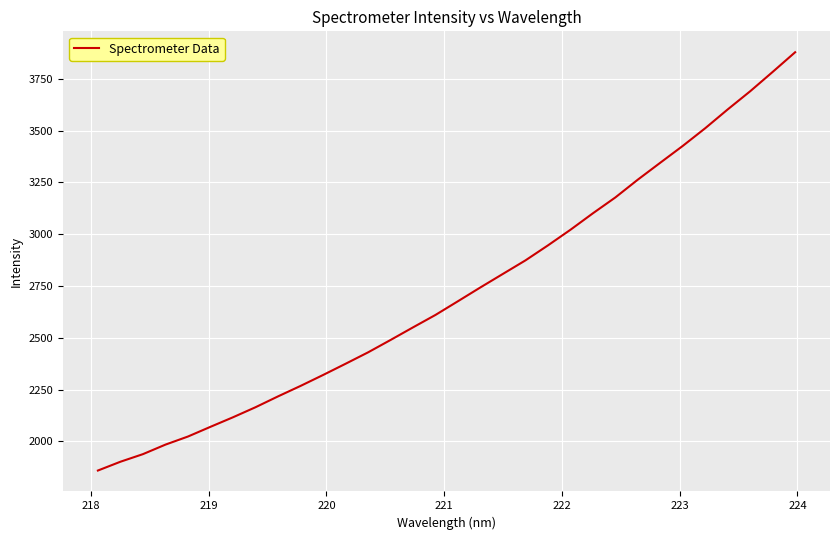

Is this an area chart (filled region under the line)?

No